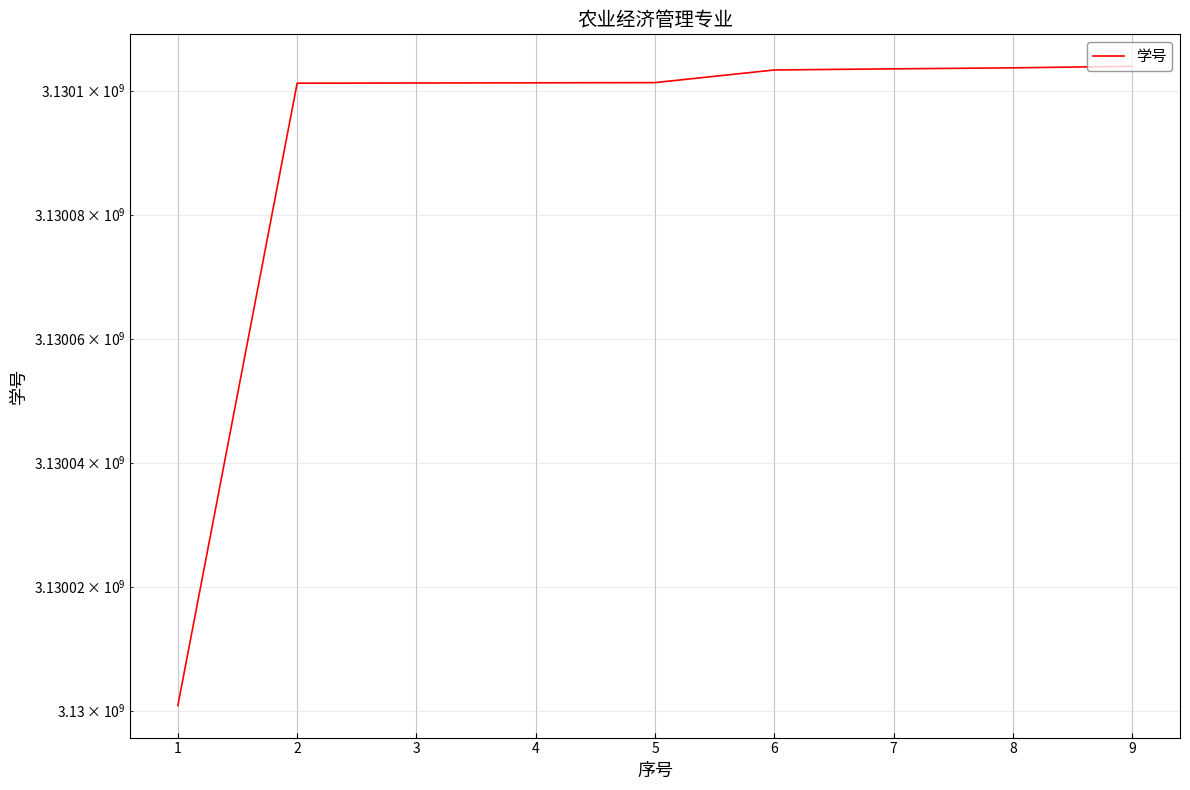

Count the number of data series in this chart.

1